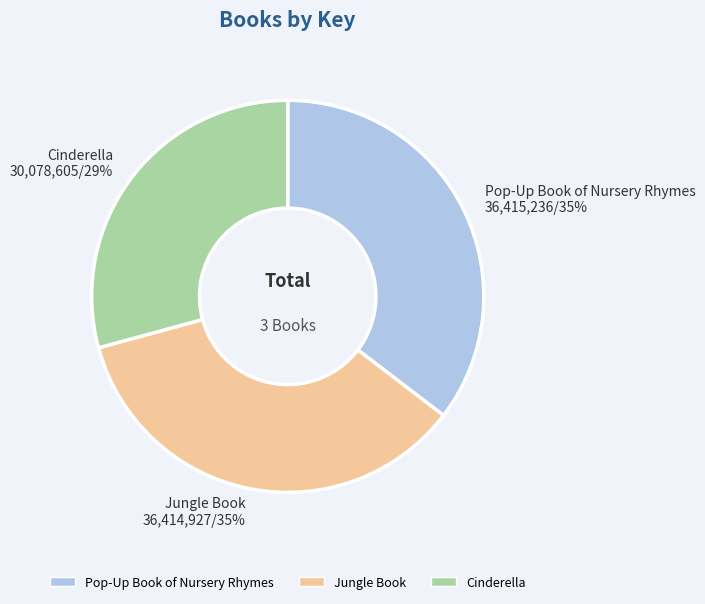

What is the smallest slice in the pie chart?

Cinderella